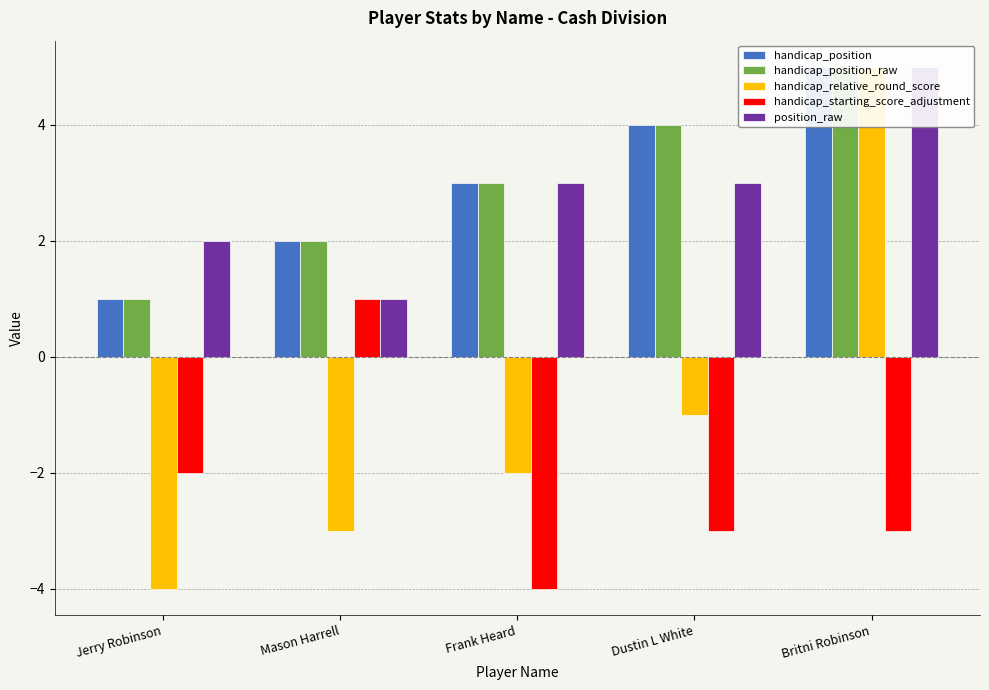

Reading left to right, extract all data points from this chart.

handicap_position: Jerry Robinson=1	Mason Harrell=2	Frank Heard=3	Dustin L White=4	Britni Robinson=5
handicap_position_raw: Jerry Robinson=1	Mason Harrell=2	Frank Heard=3	Dustin L White=4	Britni Robinson=5
handicap_relative_round_score: Jerry Robinson=-4	Mason Harrell=-3	Frank Heard=-2	Dustin L White=-1	Britni Robinson=5
handicap_starting_score_adjustment: Jerry Robinson=-2	Mason Harrell=1	Frank Heard=-4	Dustin L White=-3	Britni Robinson=-3
position_raw: Jerry Robinson=2	Mason Harrell=1	Frank Heard=3	Dustin L White=3	Britni Robinson=5